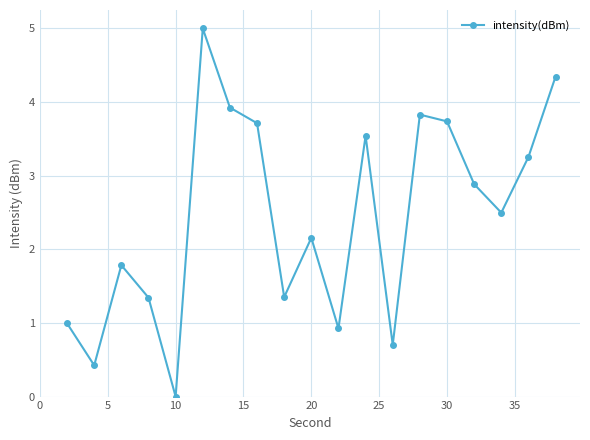

What is the average value?

2.4